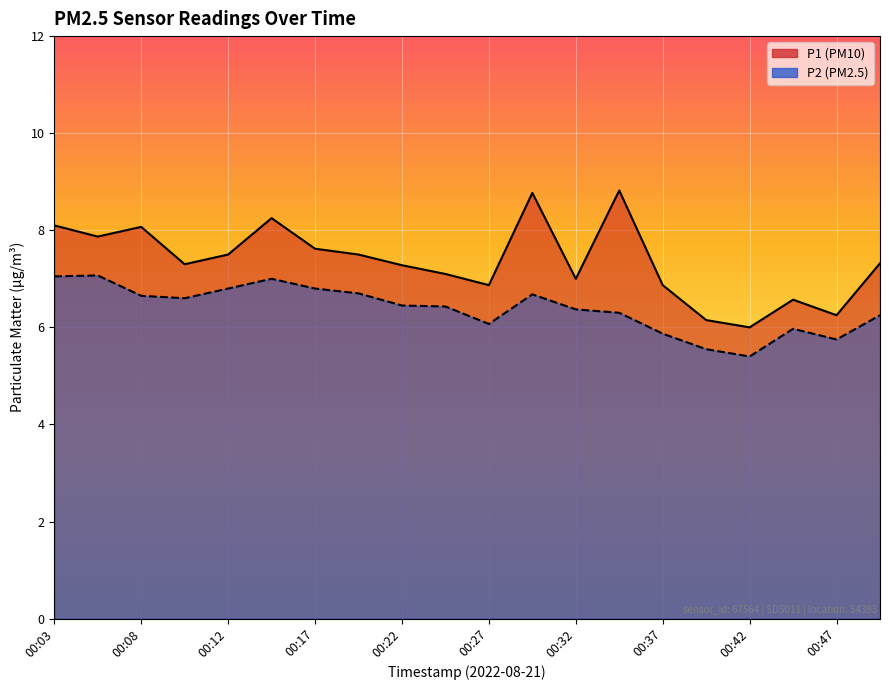

At how many categories does at least one series exceed 7?

13